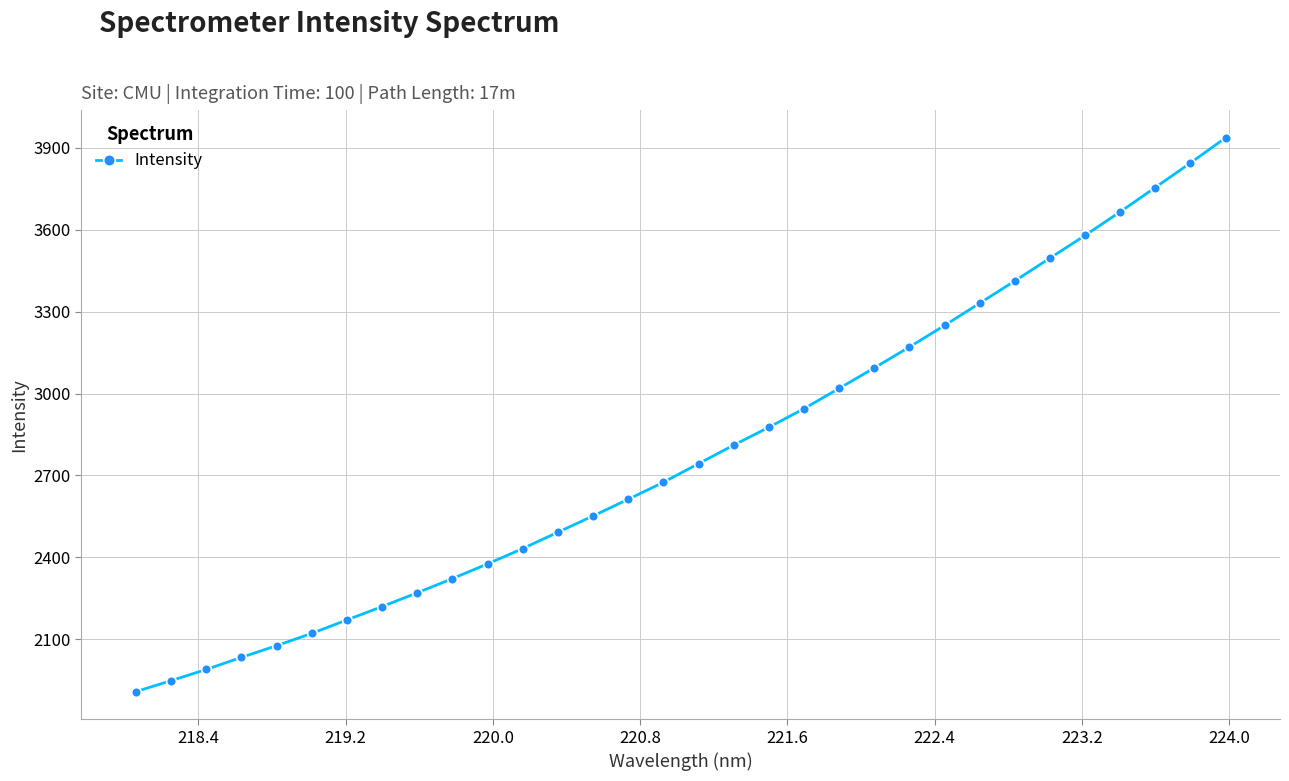

What is the average value?

2785.4